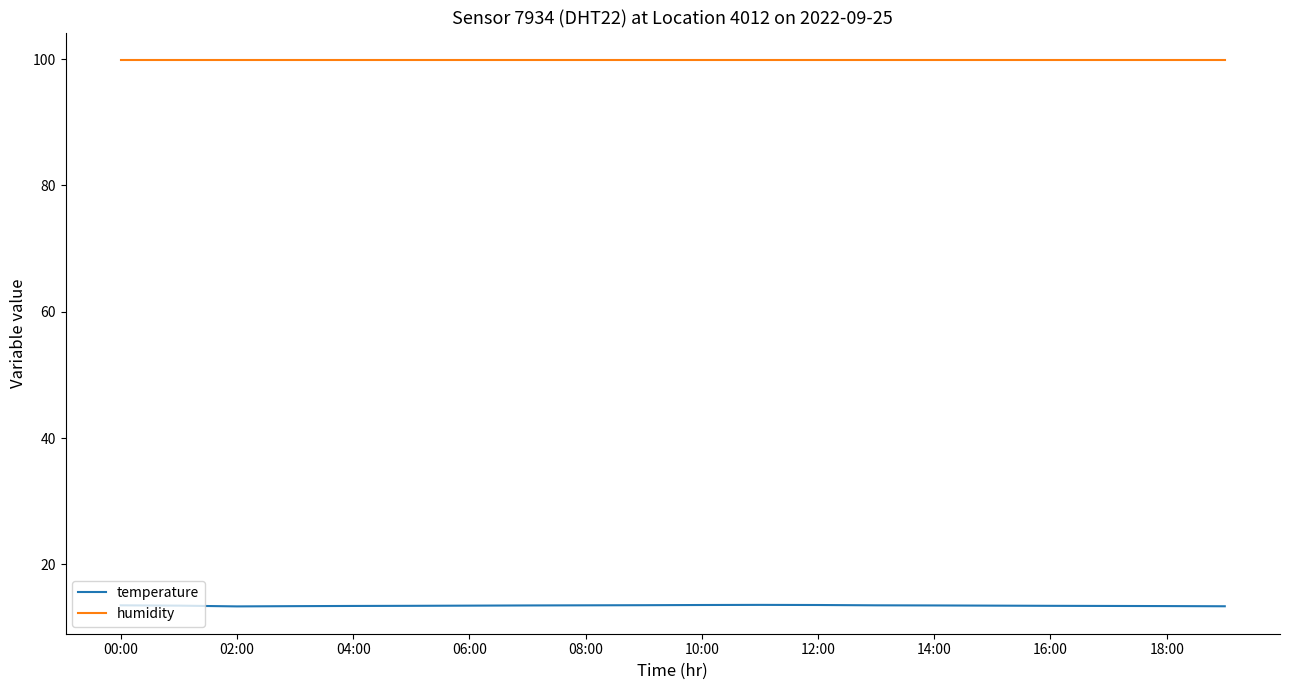

What is the sum of all temperature values?

269.1